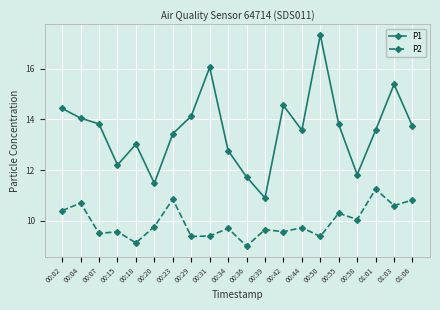

How many data points does each series have?

20